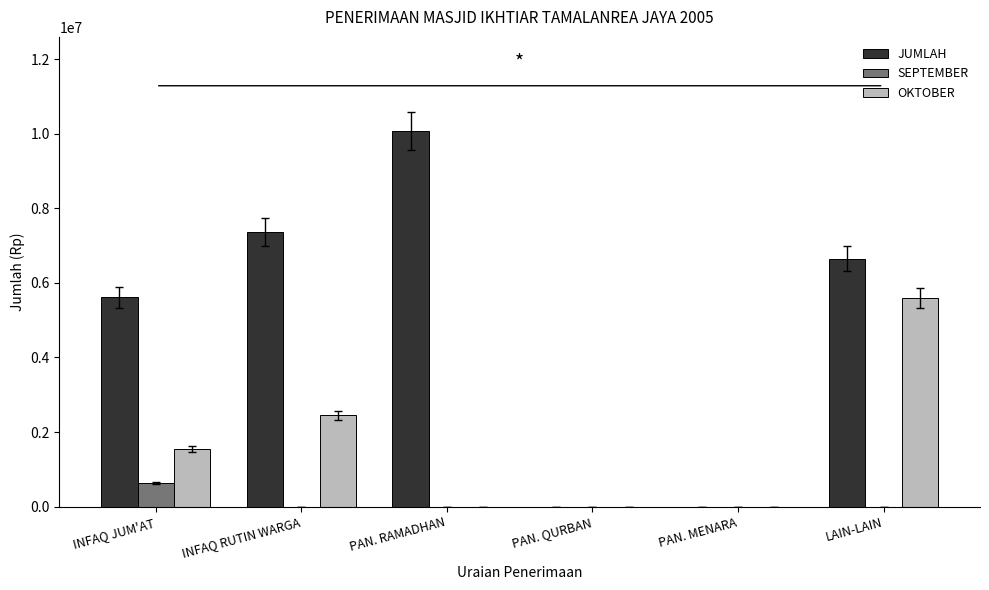

Which series changed the most between INFAQ JUM'AT and PAN. QURBAN?

JUMLAH